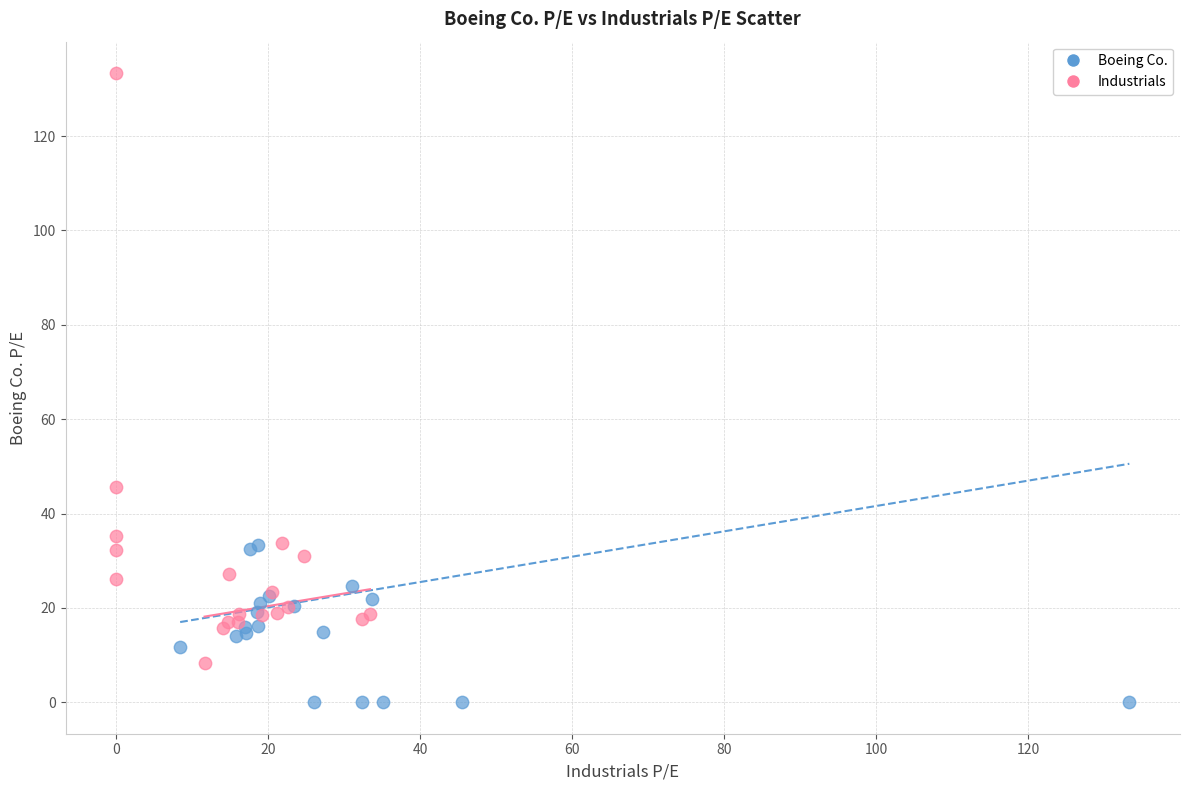

Which series has the widest spread of Y values?

Industrials